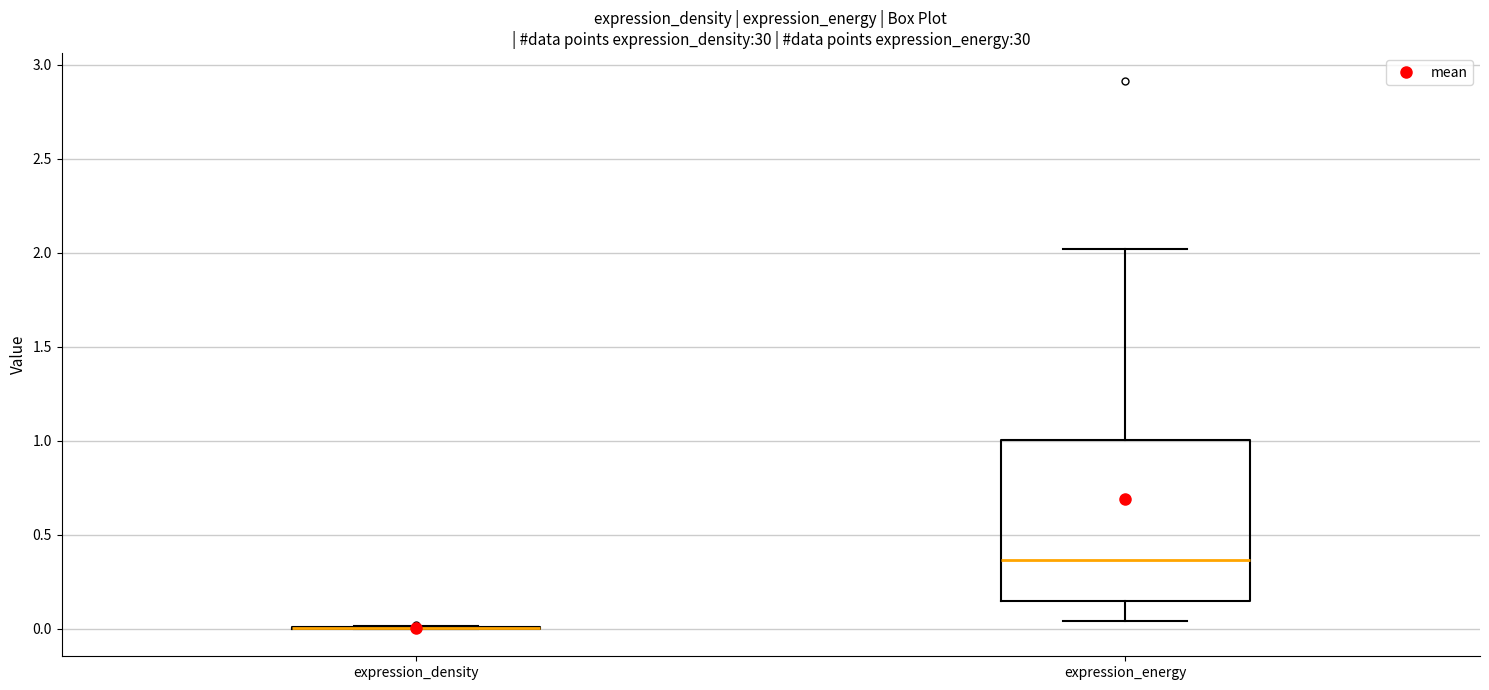

Which box is the tallest, from its lower edge to its upper edge?

expression_energy